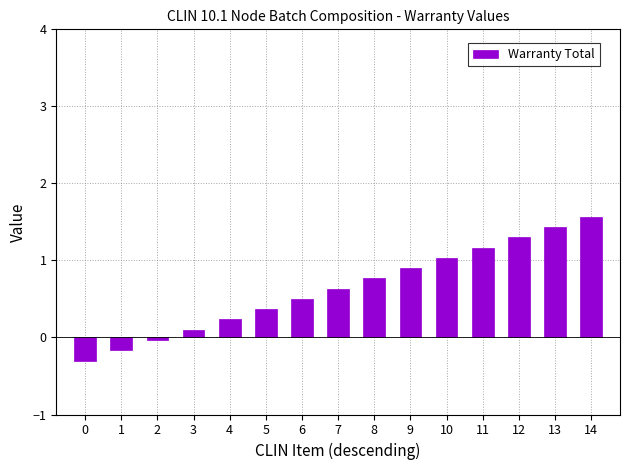

Is it true that the value at 9 is 0.5?

False